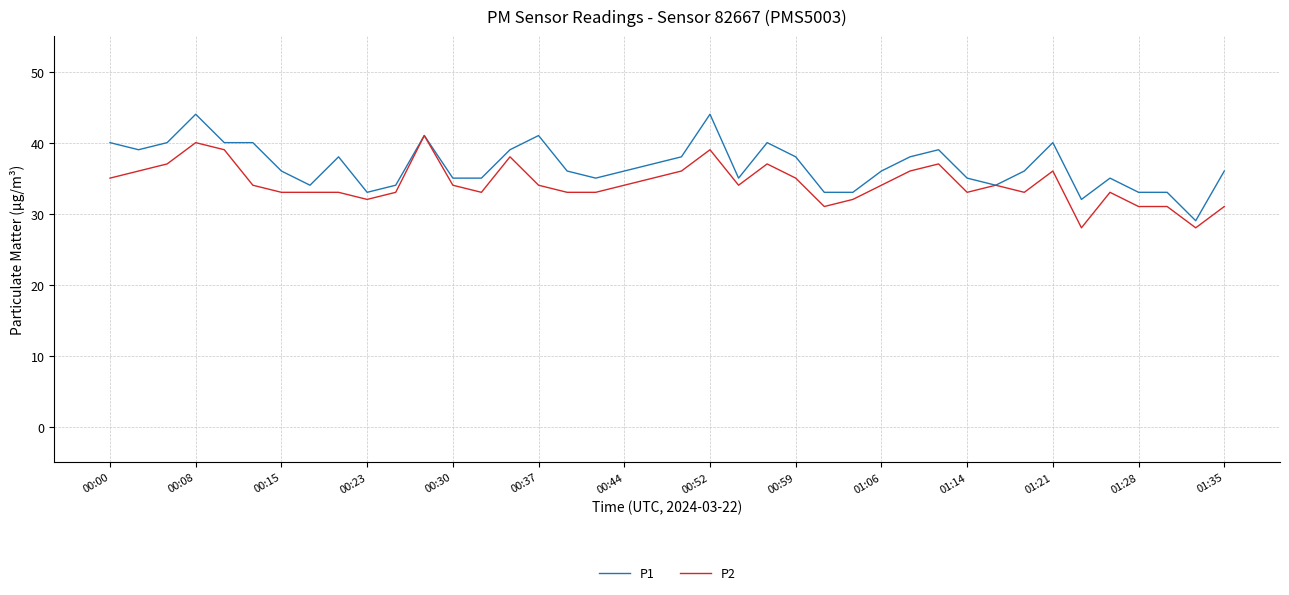

What is the lowest value of the P1 series?

29